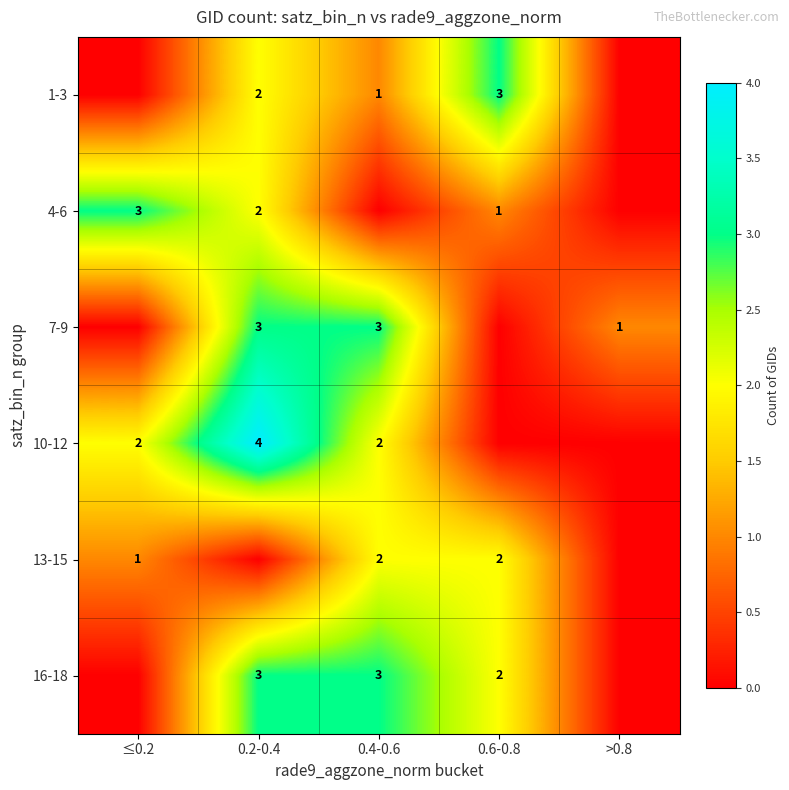

True or false: 13-15 has a value of 3 at 0.4-0.6.

False